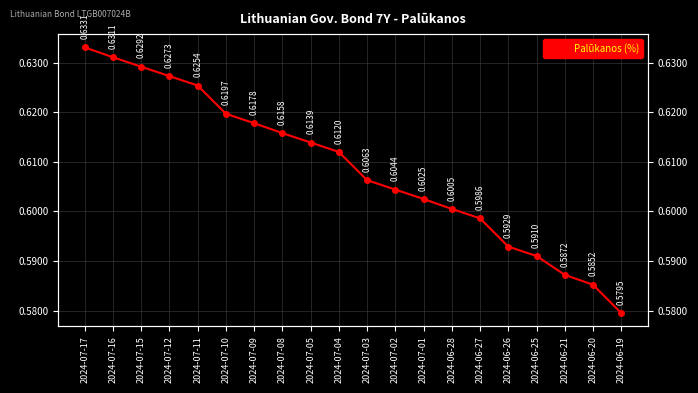

Reading left to right, extract all data points from this chart.

0.6	0.6	0.6	0.6	0.6	0.6	0.6	0.6	0.6	0.6	0.6	0.6	0.6	0.6	0.6	0.6	0.6	0.6	0.6	0.6